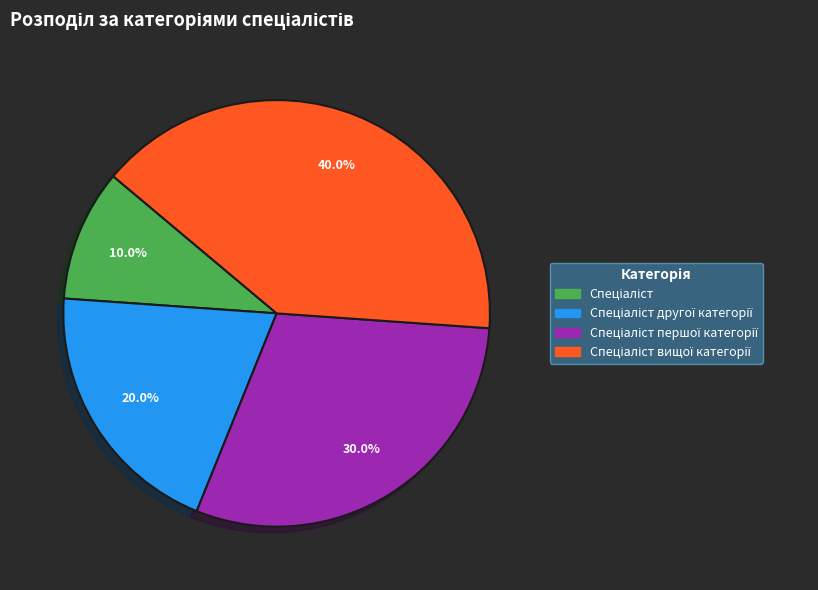

Is there any slice that represents more than half of the pie?

No